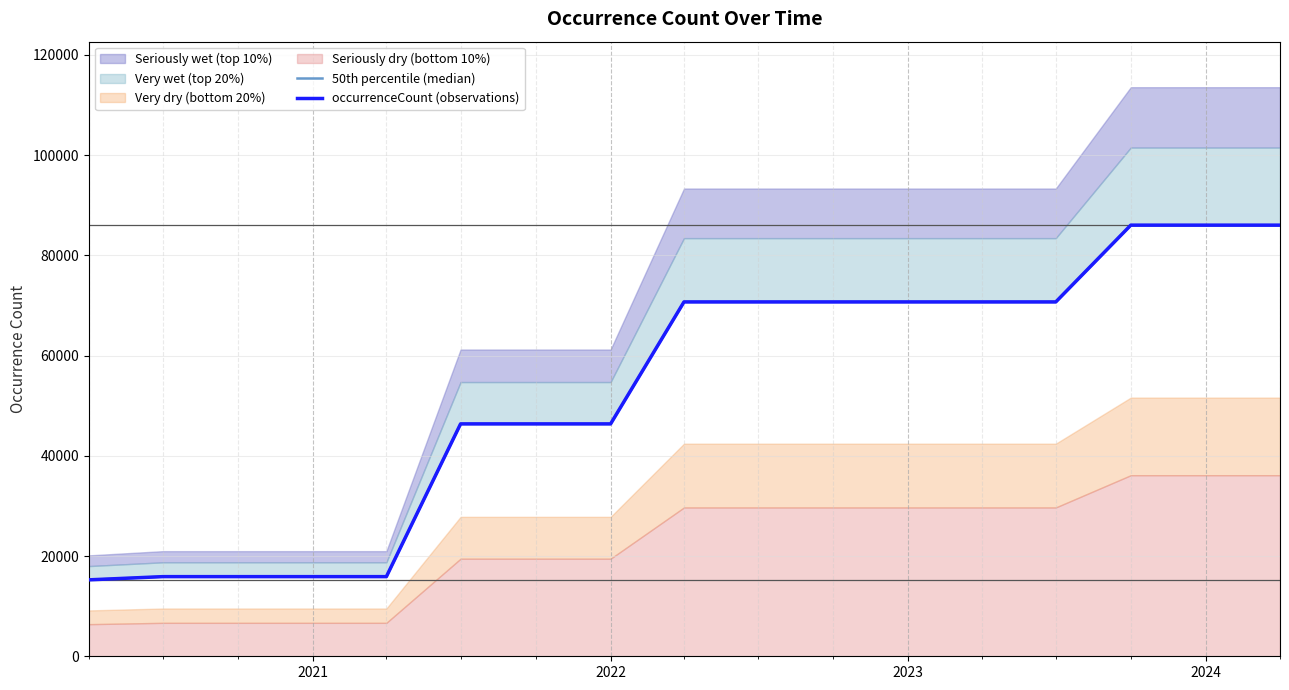

True or false: 50th percentile (median) and occurrenceCount (observations) cross at least once.

False